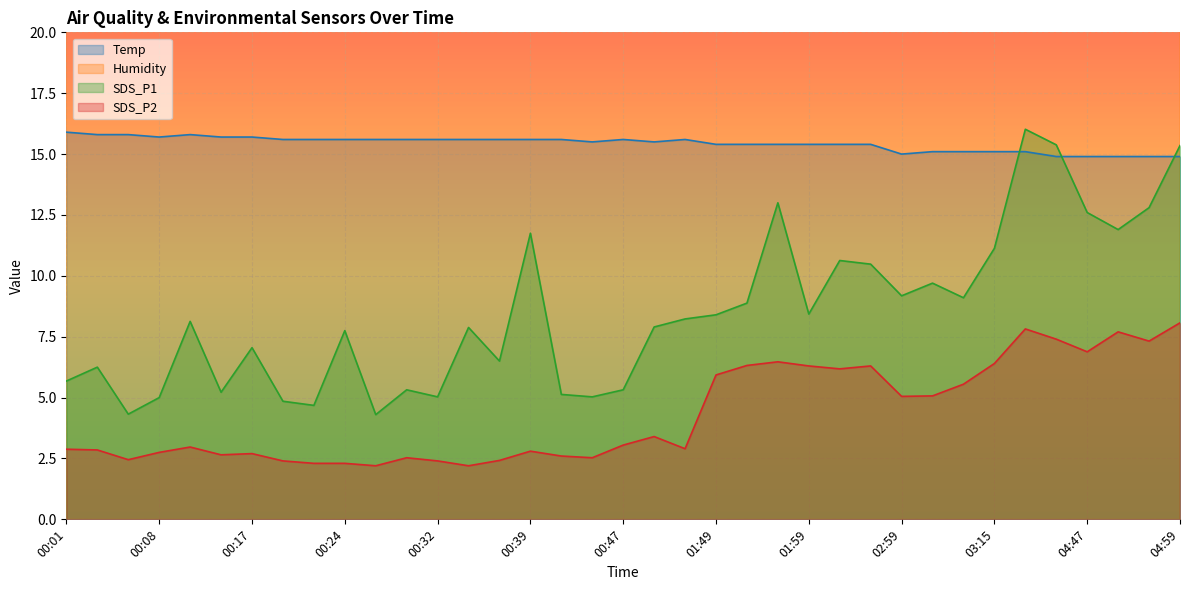

The value of SDS_P1 at 04:50 is 6.4. True or false?

False